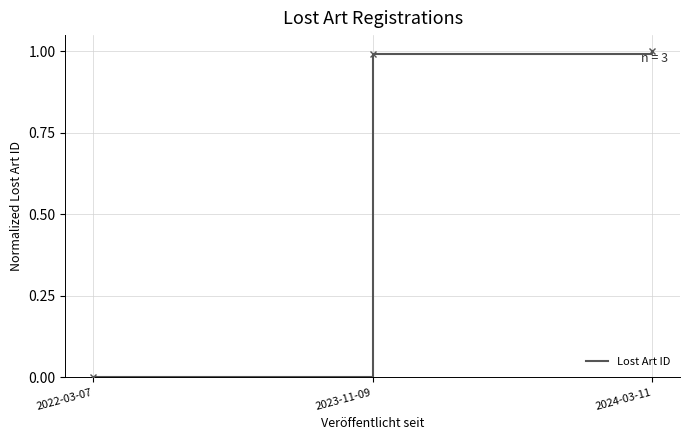

Which label corresponds to the smallest value in the chart?

2022-03-07